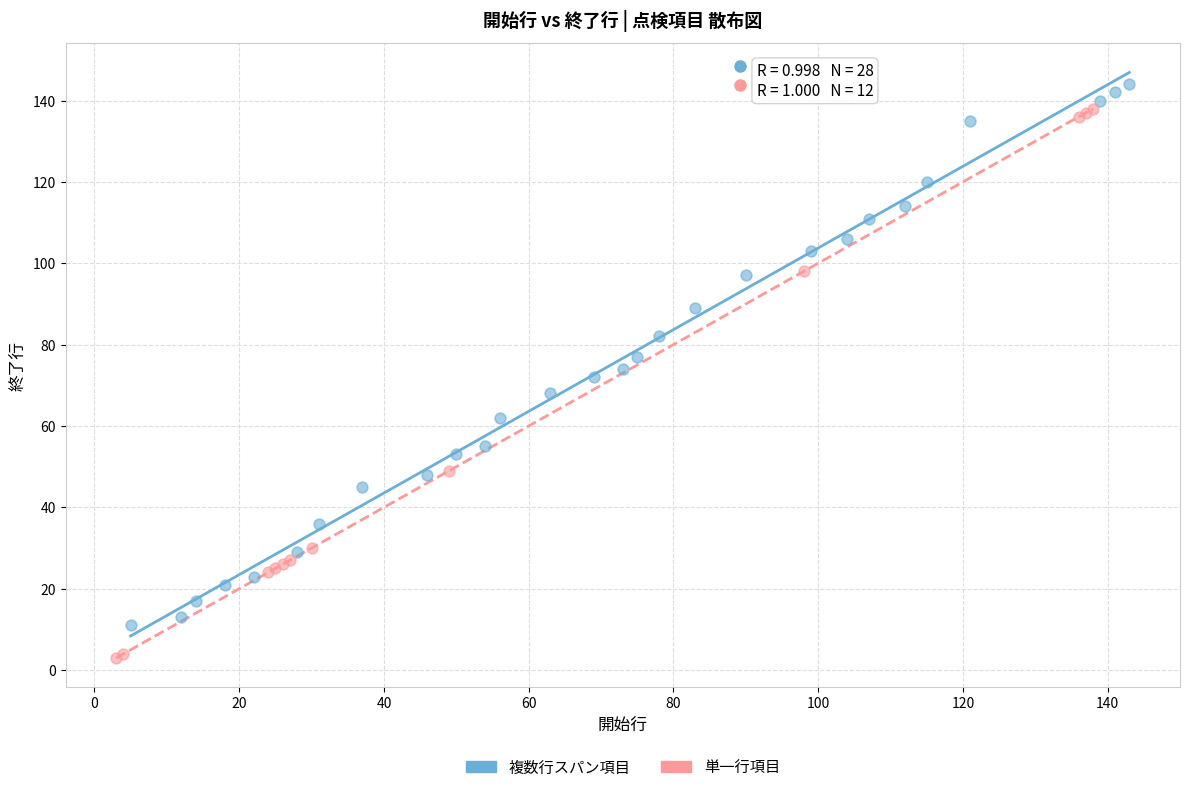

What are all the series names shown in the legend?

複数行スパン項目, 単一行項目